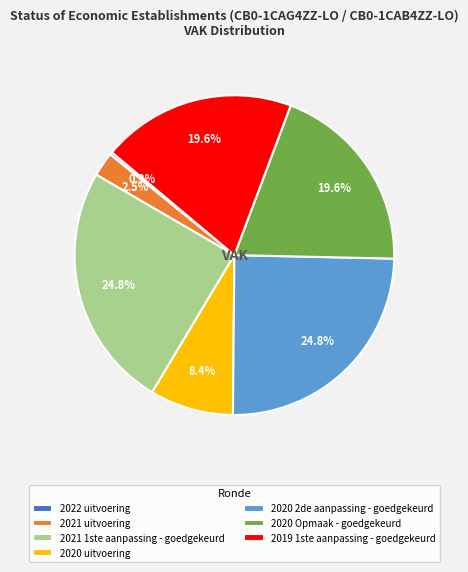

What percentage is NOT represented by 2020 Opmaak - goedgekeurd?

80.4%